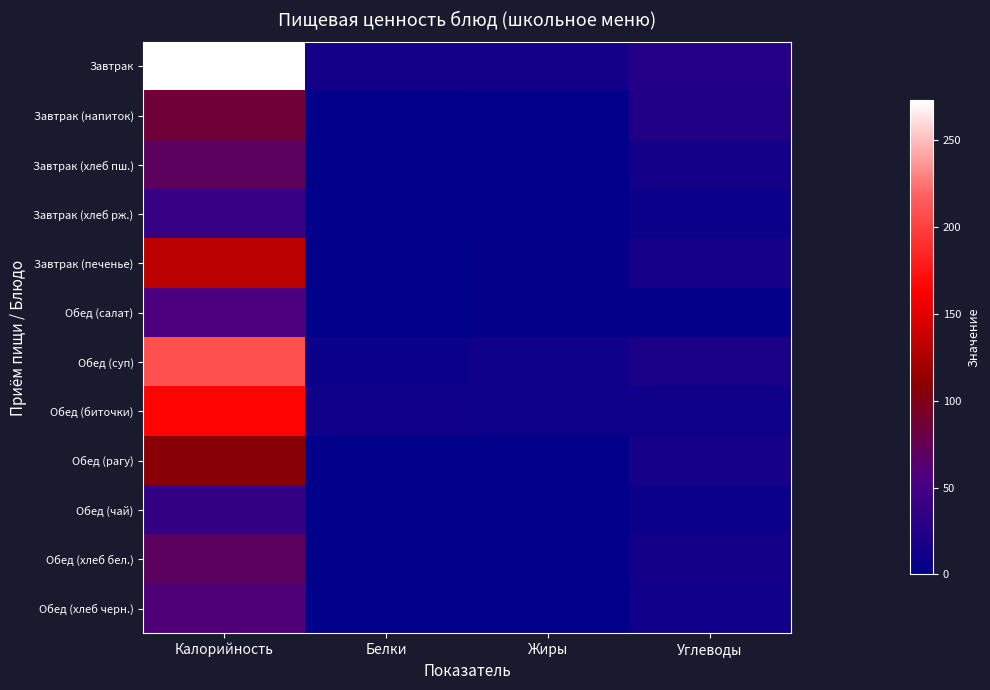

At which category does the chart reach its peak across all series?

Калорийность